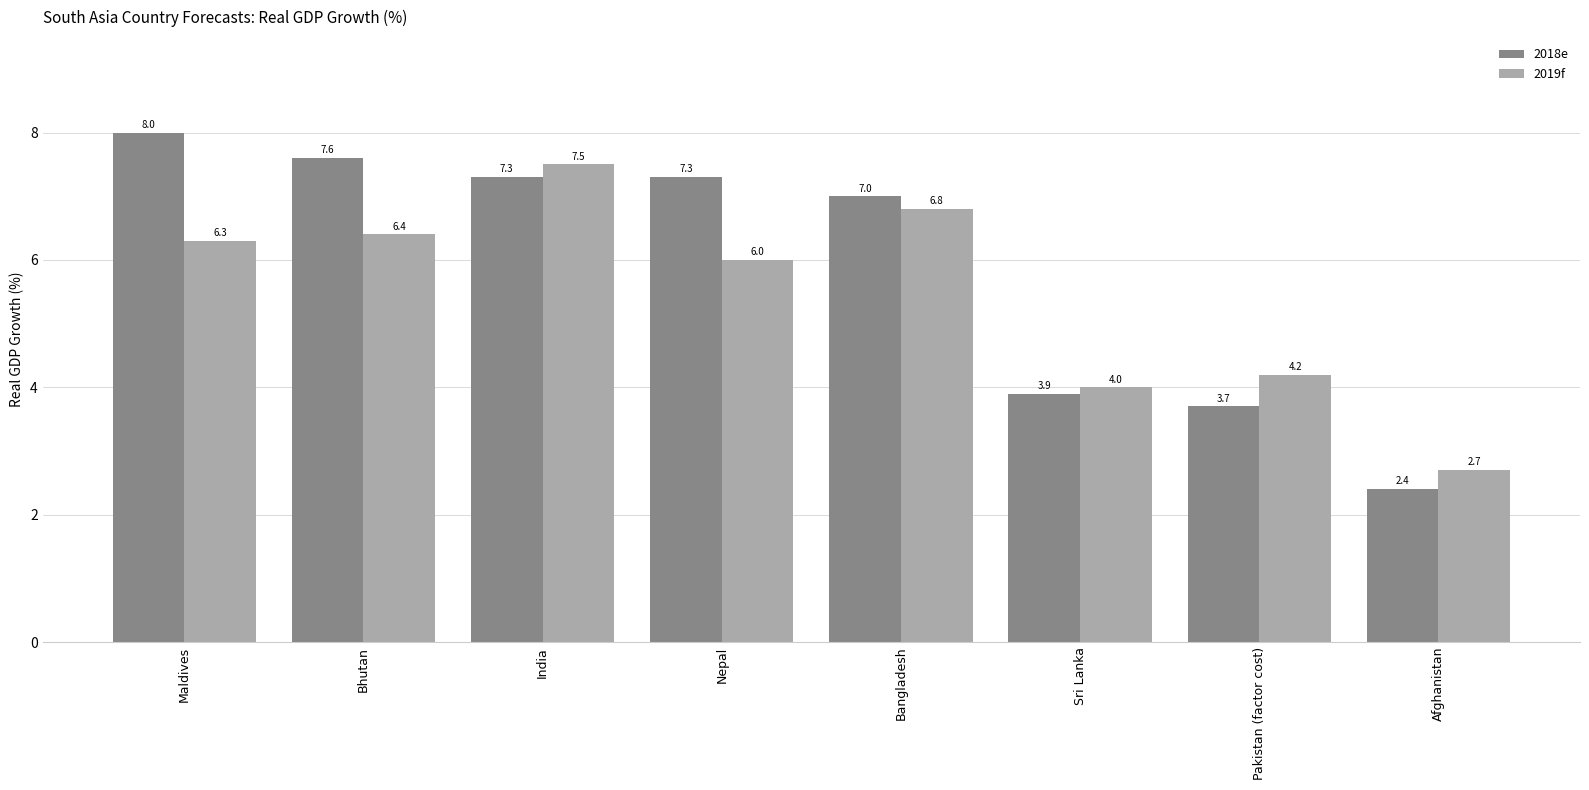

What is the average value of the 2019f series?

5.5